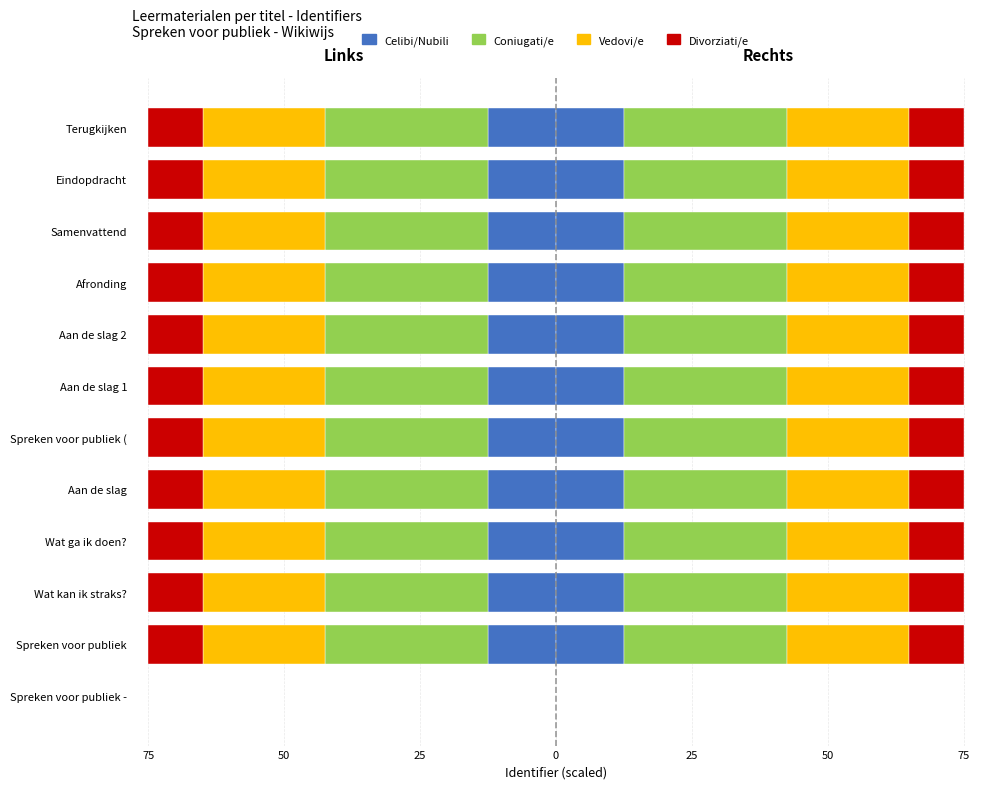

What is the approximate value of Vedovi/e at Aan de slag 1?

-22.5